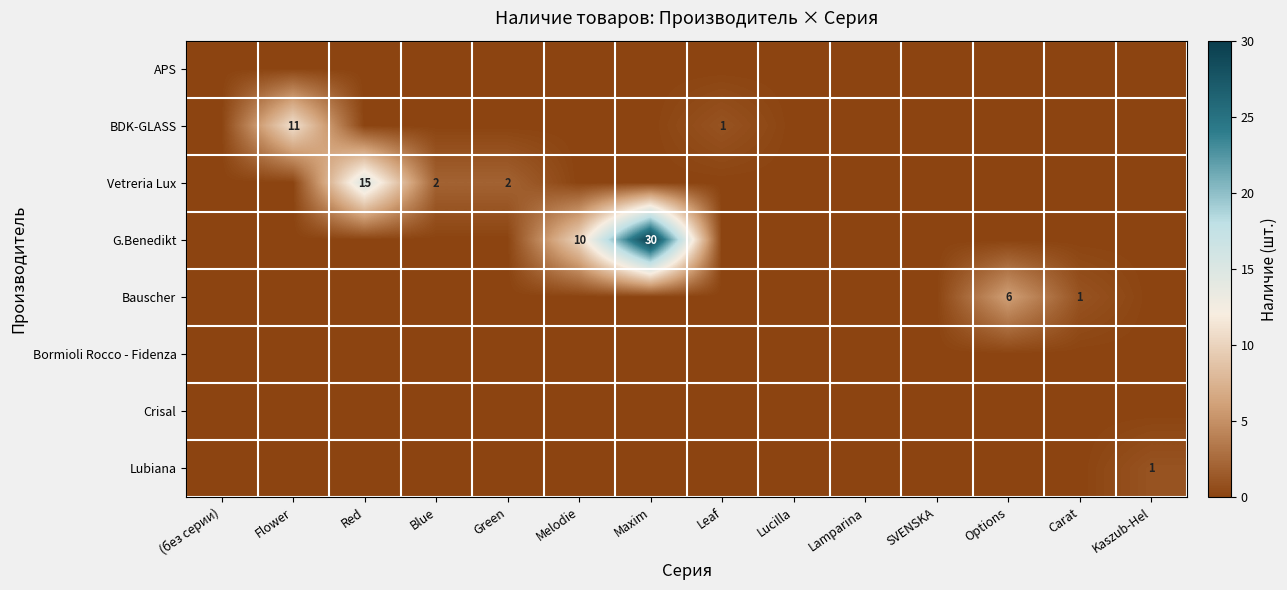

What is the spread (max minus min) of values at Blue?

2